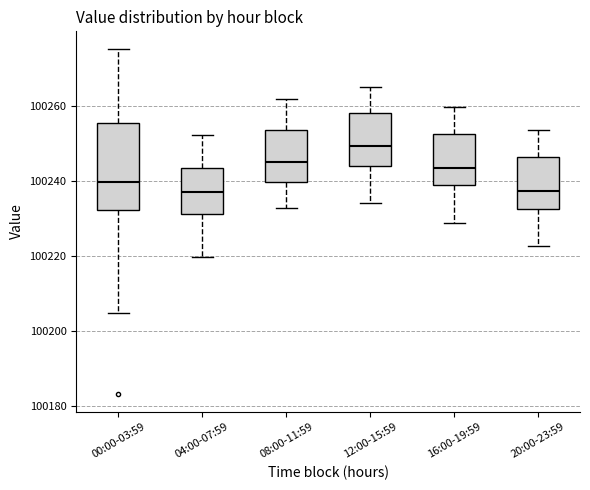

Comparing the boxes themselves (not the whiskers), which one is the tallest?

00:00-03:59